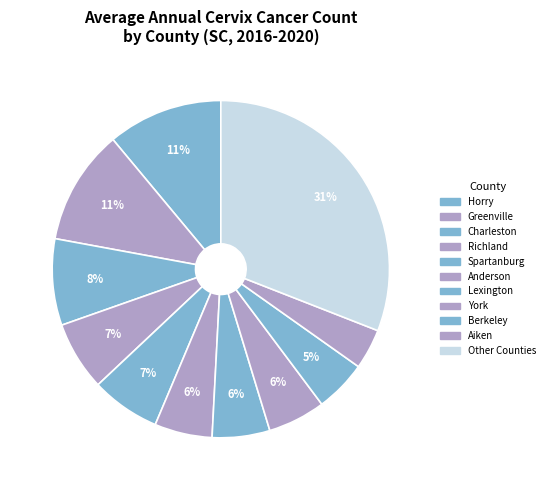

Count the number of slices in the pie.

11